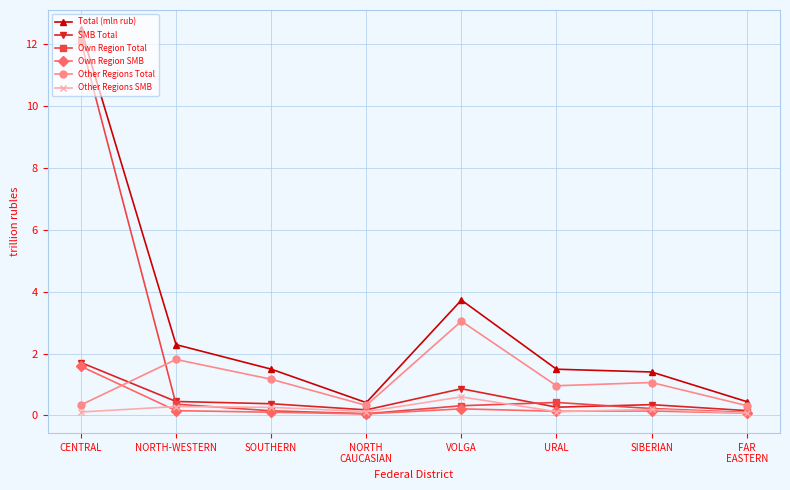

Which series has the widest spread of values?

Total (mln rub)